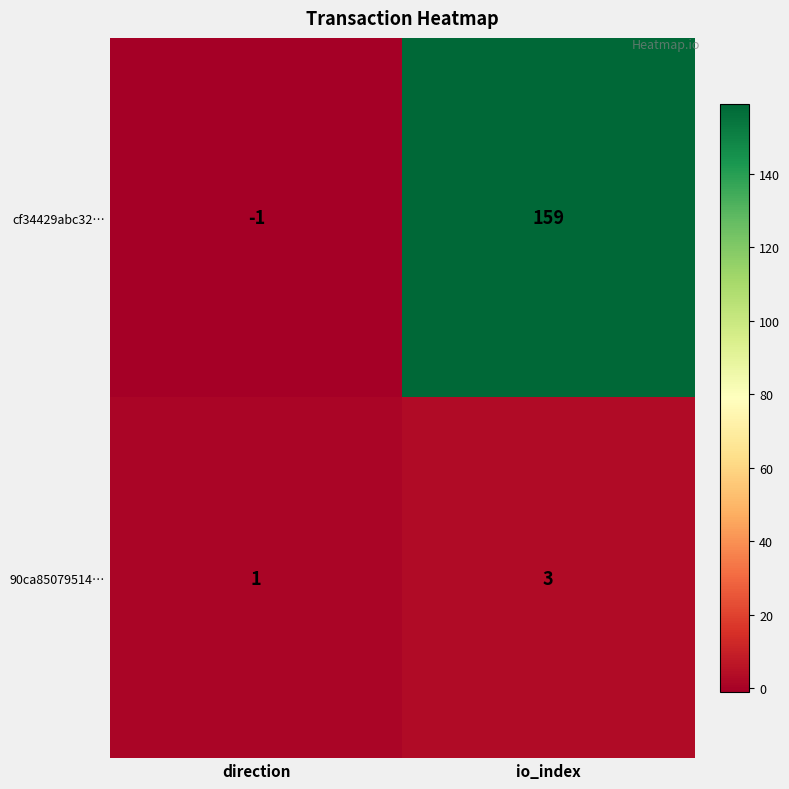

Count the number of categories in the chart.

2